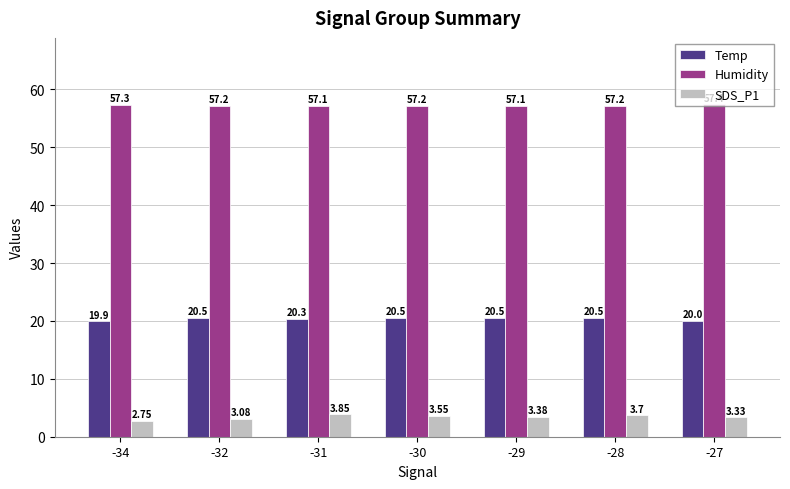

Rank the series by their maximum value, from highest to lowest.

Humidity, Temp, SDS_P1